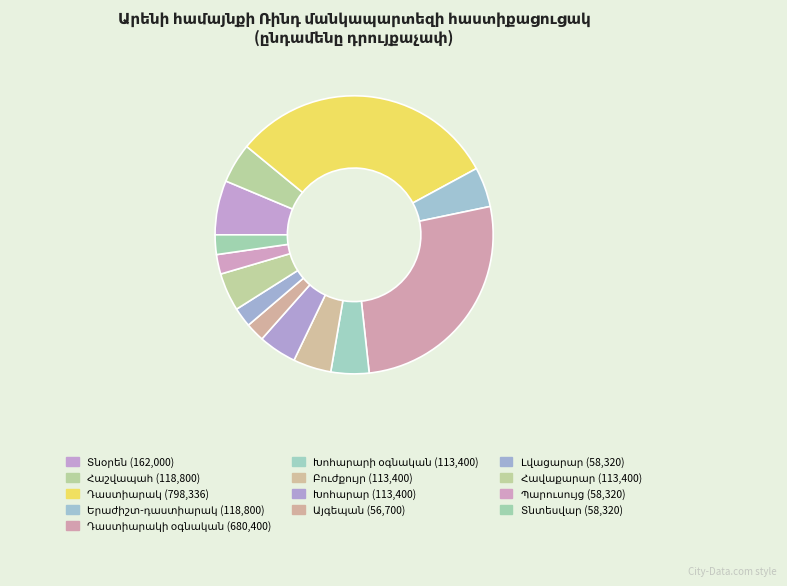

What percentage is the Բուժքույր slice, to the nearest percent?

4%